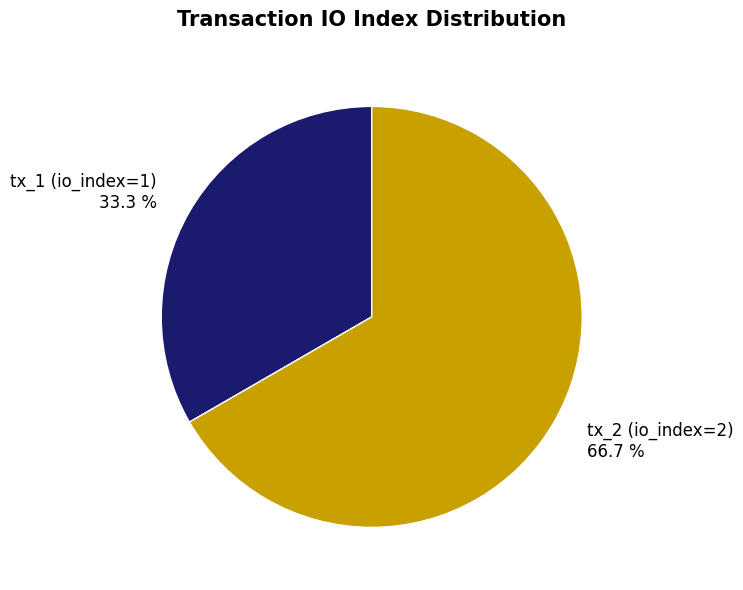

Which category has the smallest portion of the pie?

tx_1 (io_index=1)